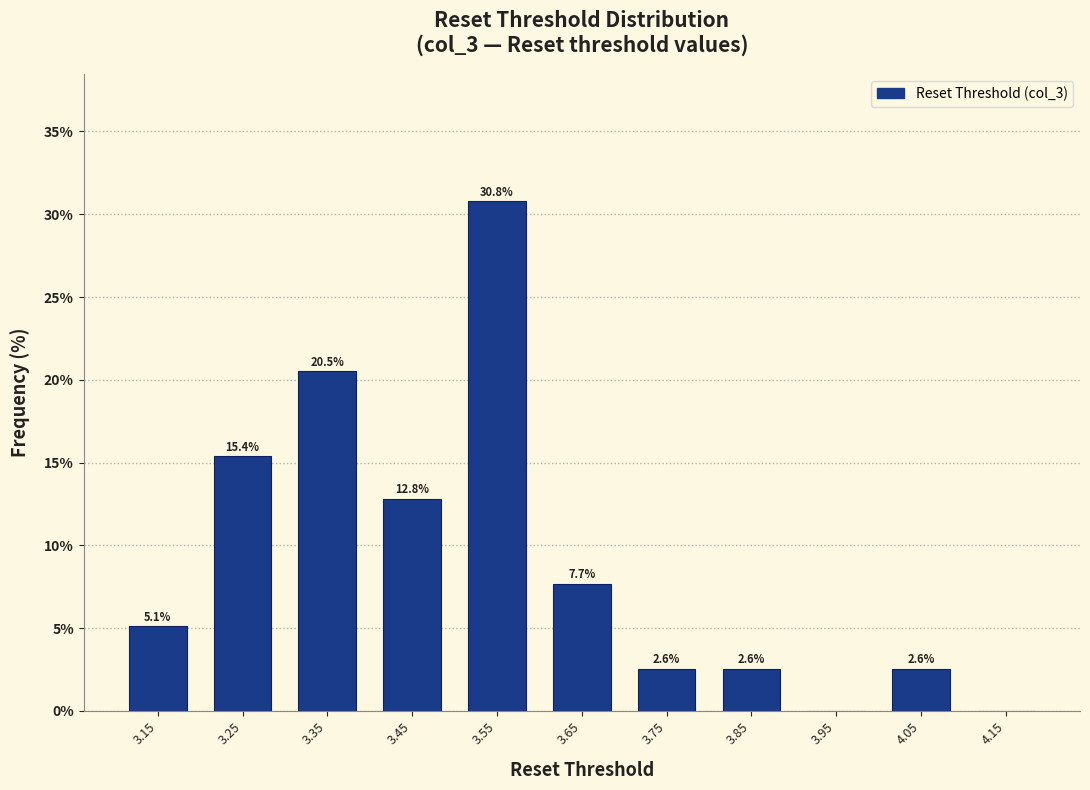

Which range on the x-axis has the tallest bar?

3.5 to 3.6